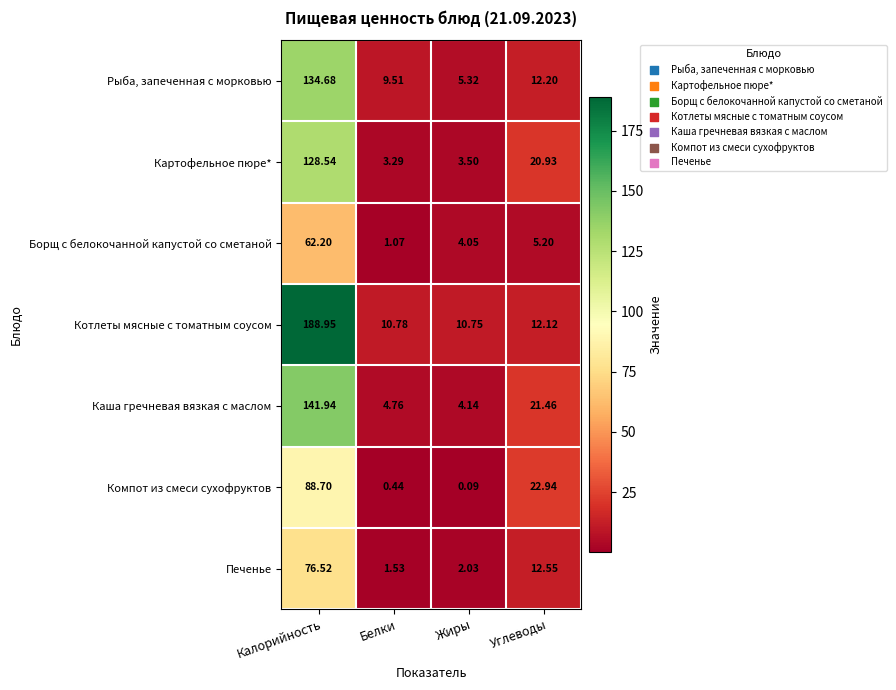

At Белки, list the series in order from largest to smallest.

Котлеты мясные с томатным соусом, Рыба, запеченная с морковью, Каша гречневая вязкая с маслом, Картофельное пюре*, Печенье, Борщ с белокочанной капустой со сметаной, Компот из смеси сухофруктов